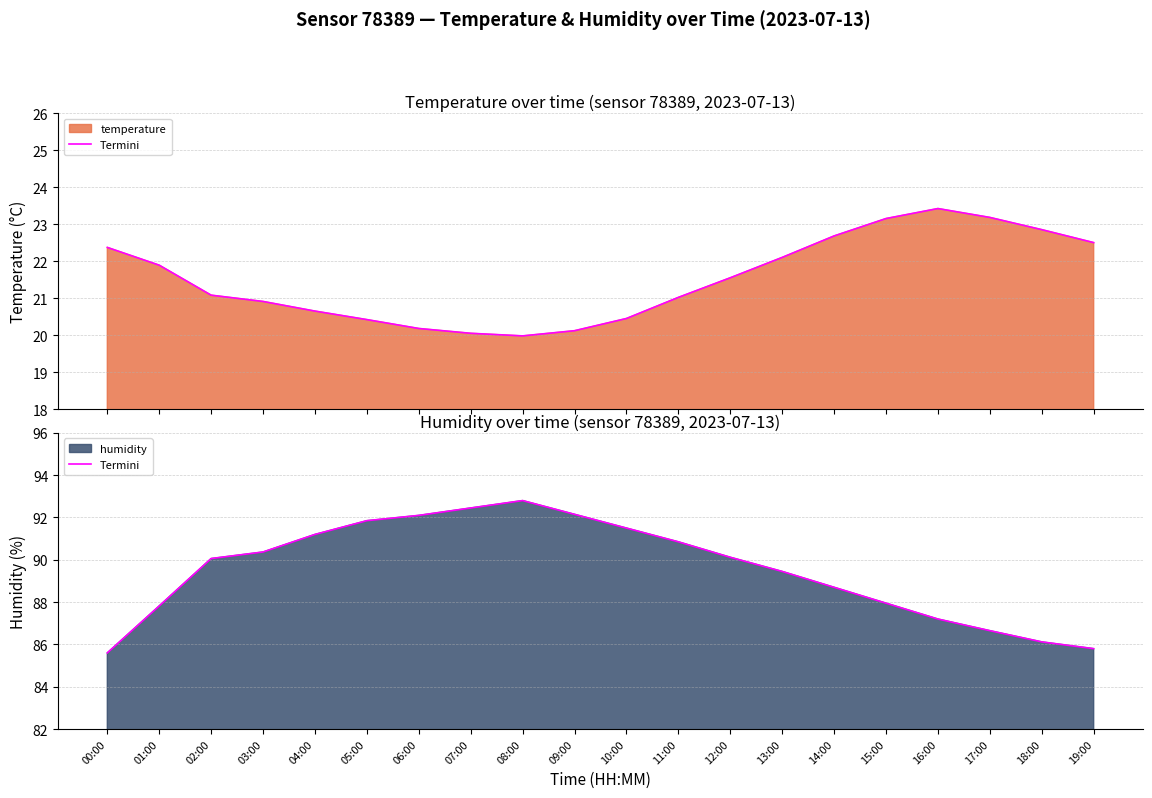

Where does the data first go above 90?

02:00